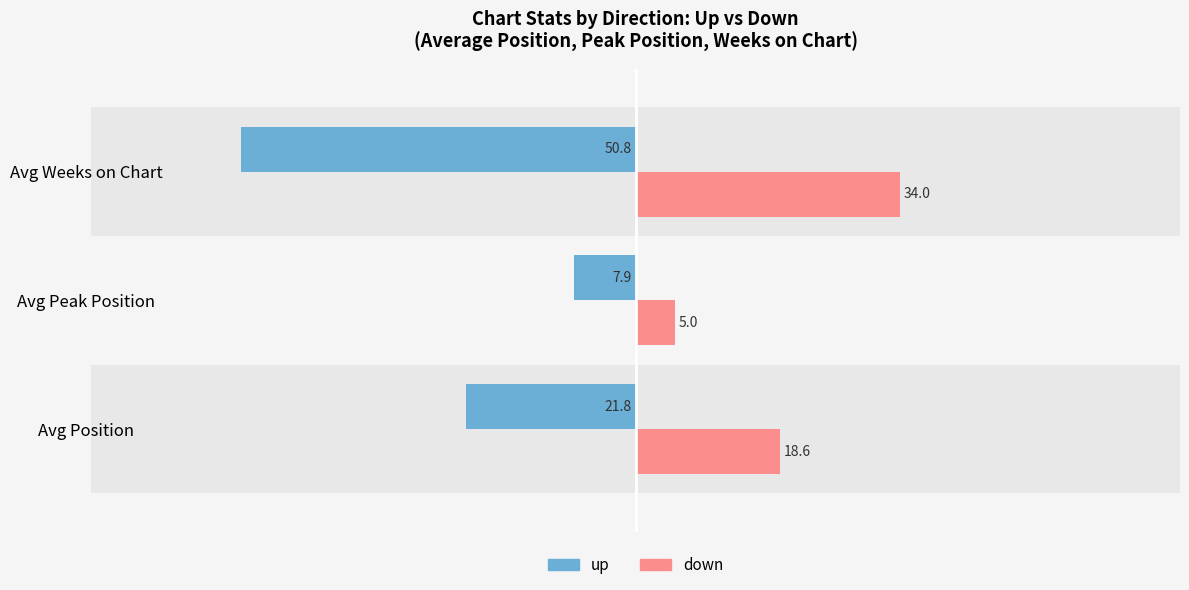

Which series has the widest spread of values?

up